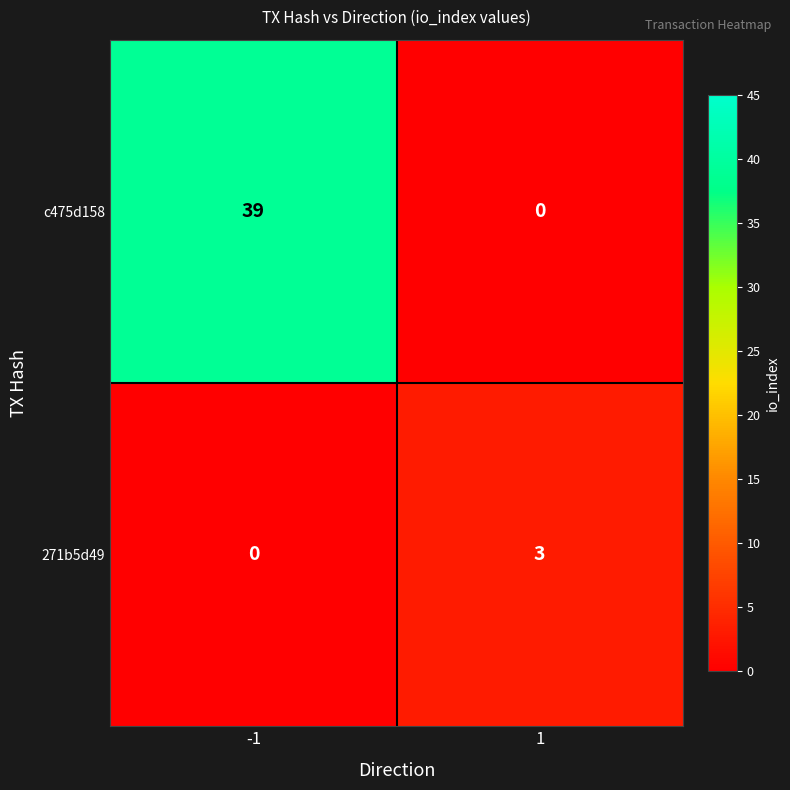

What is the difference between the maximum and minimum values in the 271b5d49 series?

3